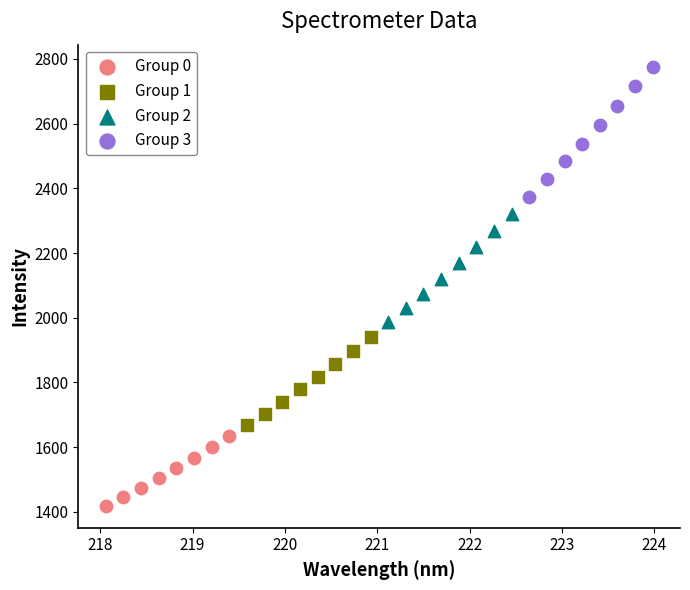

Which series reaches the minimum Y coordinate?

Group 0